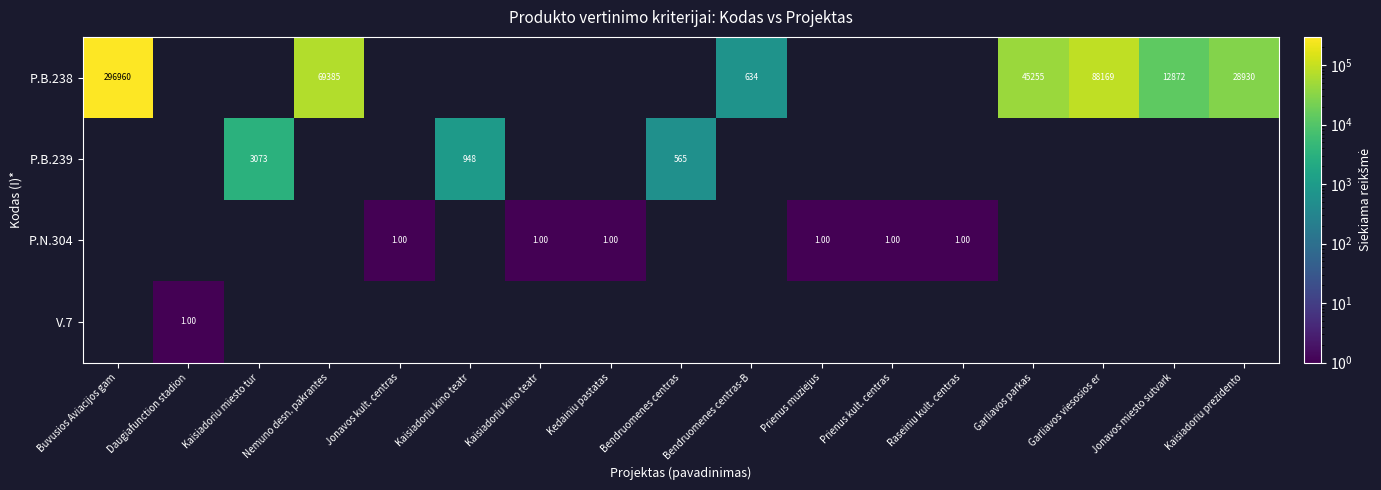

At which label does P.B.239 first exceed 564?

Kaisiadoriu miesto tur